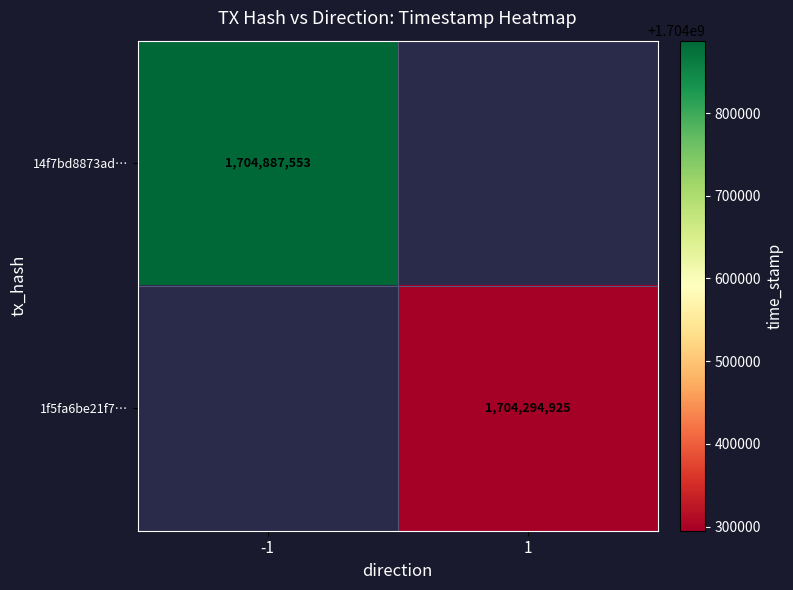

Is it true that 14f7bd8873ad… equals 1704887553 at -1?

True